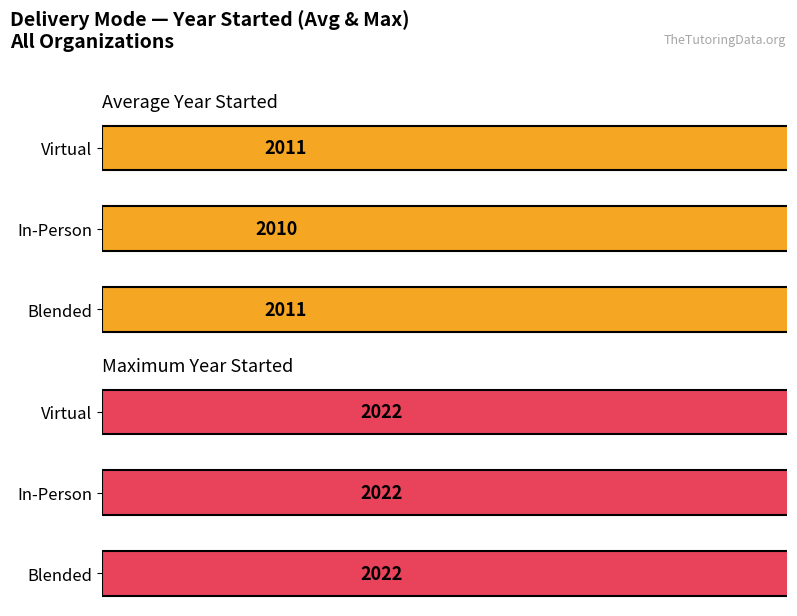

Rank the series at 2000 from highest to lowest value.

Average Year Started, Maximum Year Started